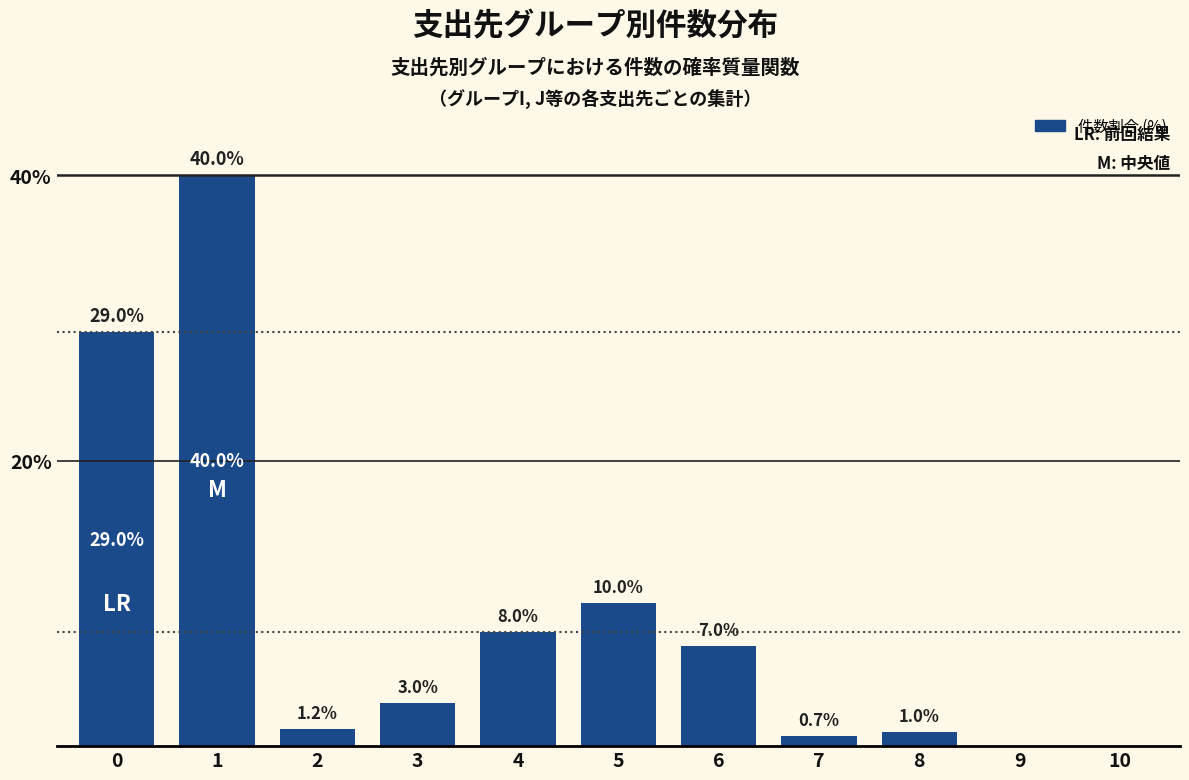

What is the maximum value shown in the chart?

40.0